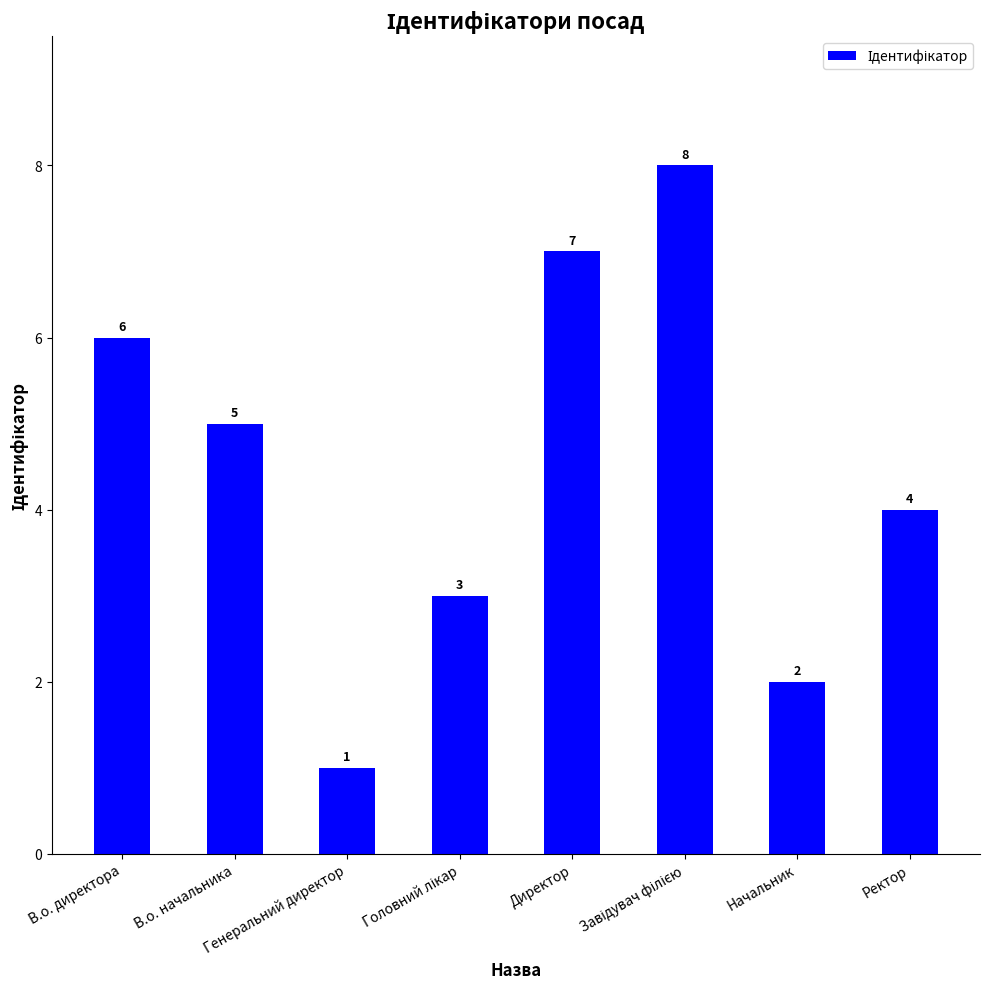

Count the values in the range 3 to 7.

5